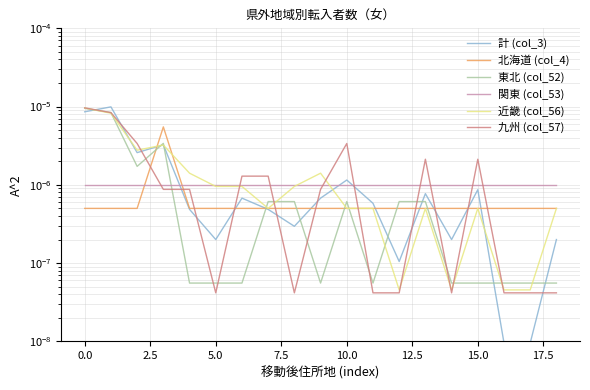

Is it true that 東北 (col_52) equals 0.0 at 0.0?

False